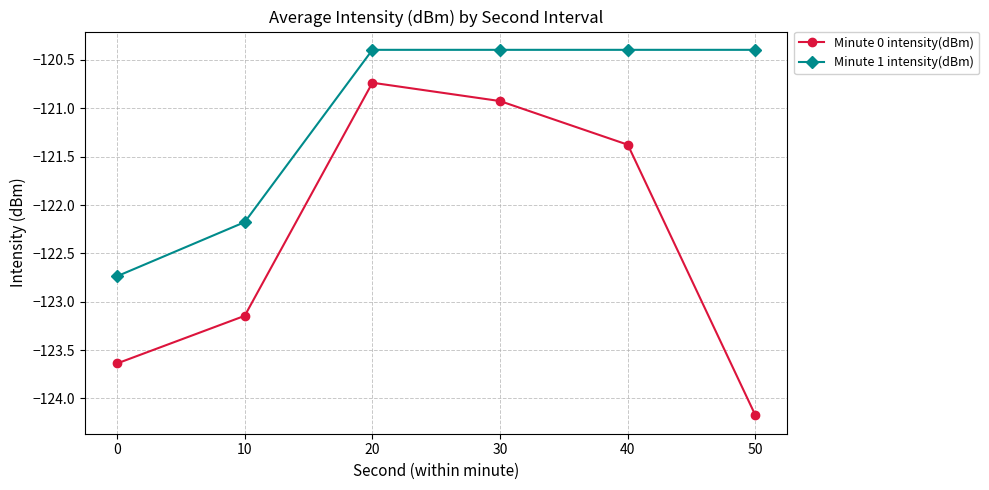

What is the total value across all series at 10?

-245.3